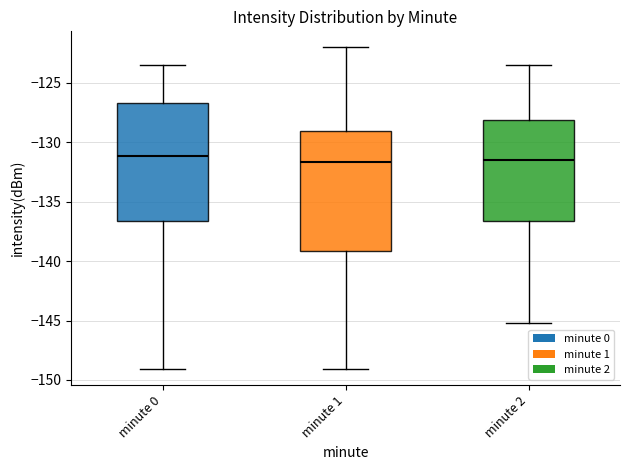

Reading left to right, read every box against the y-axis: the position of its median line, the range the box covers, and the ends of its whiskers. The values are not printed on the chart, so give them approximately, as read against the axis.

minute 0: median -131.0, box -136.5 to -126.5, whiskers -149.0 to -123.5
minute 1: median -131.5, box -139.0 to -129.0, whiskers -149.0 to -122.0
minute 2: median -131.5, box -136.5 to -128.0, whiskers -145.0 to -123.5